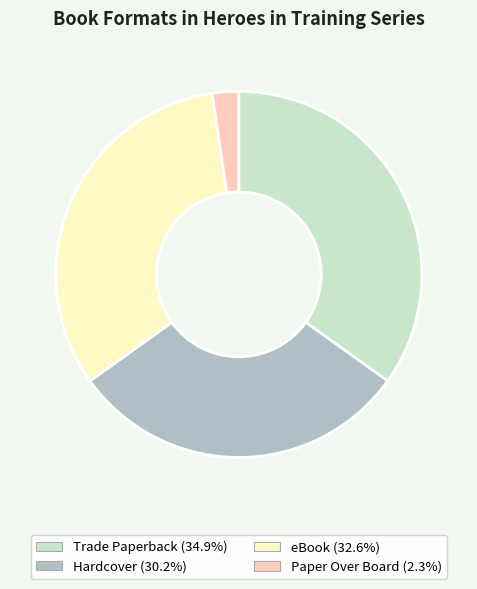

Which has a higher value, eBook or Paper Over Board?

eBook